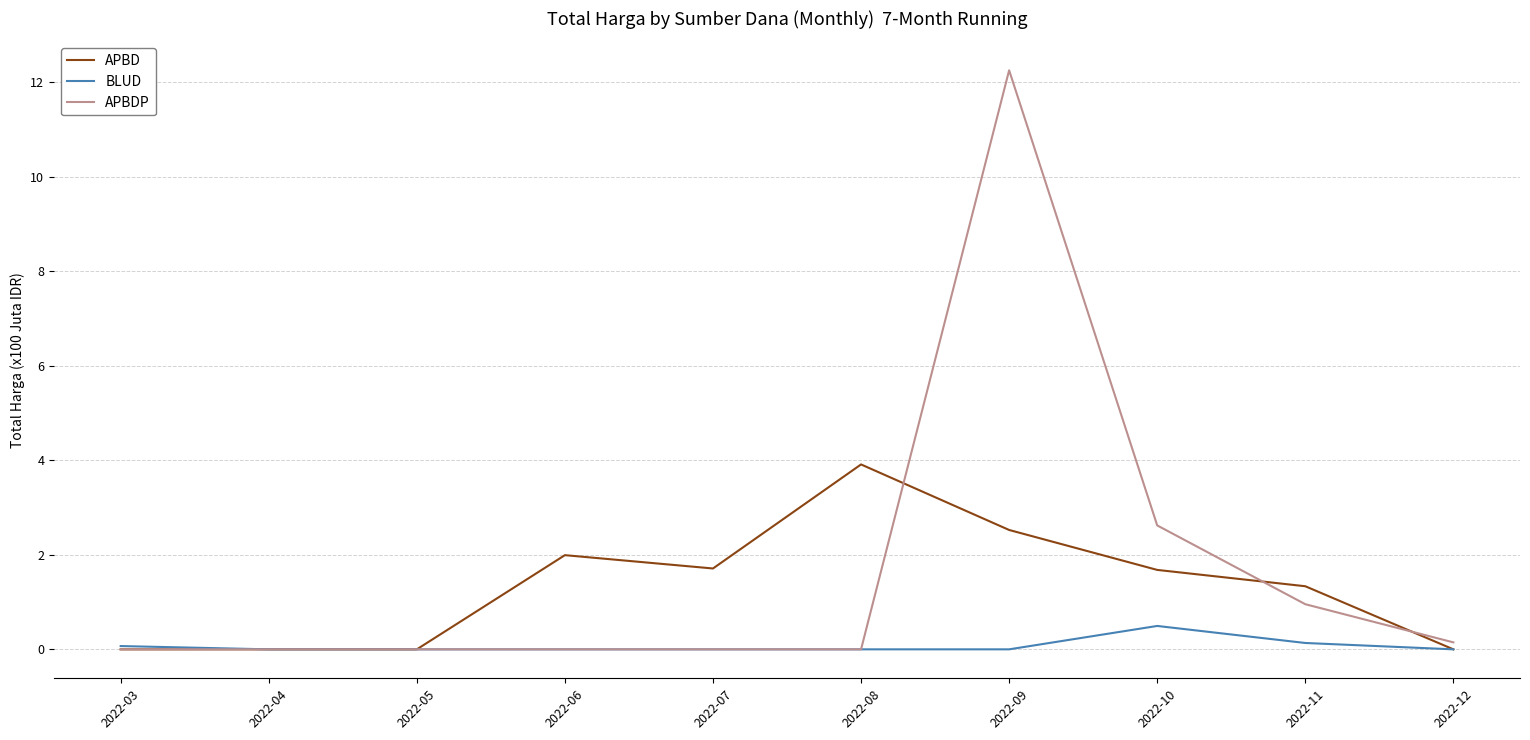

What is the sum of the APBDP values at 2022-07 and 2022-09?

12.2